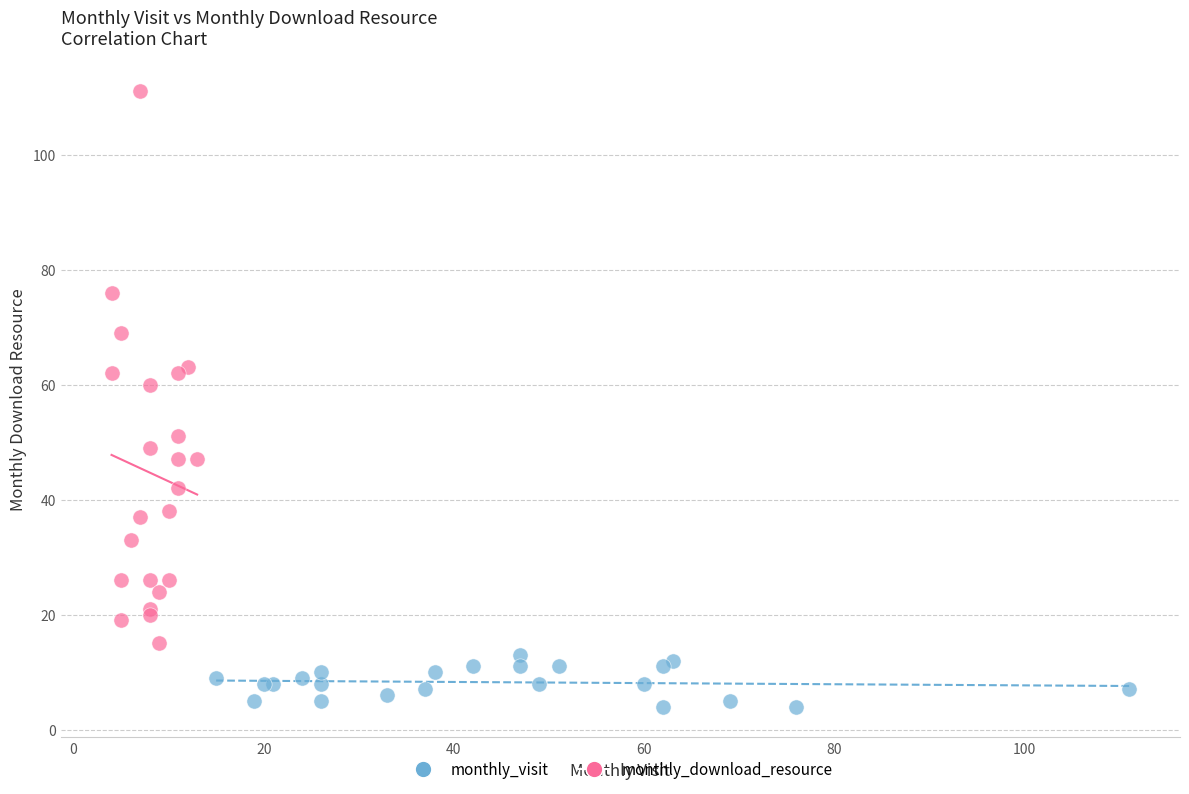

Which series has the largest Y range (max minus min)?

monthly_download_resource